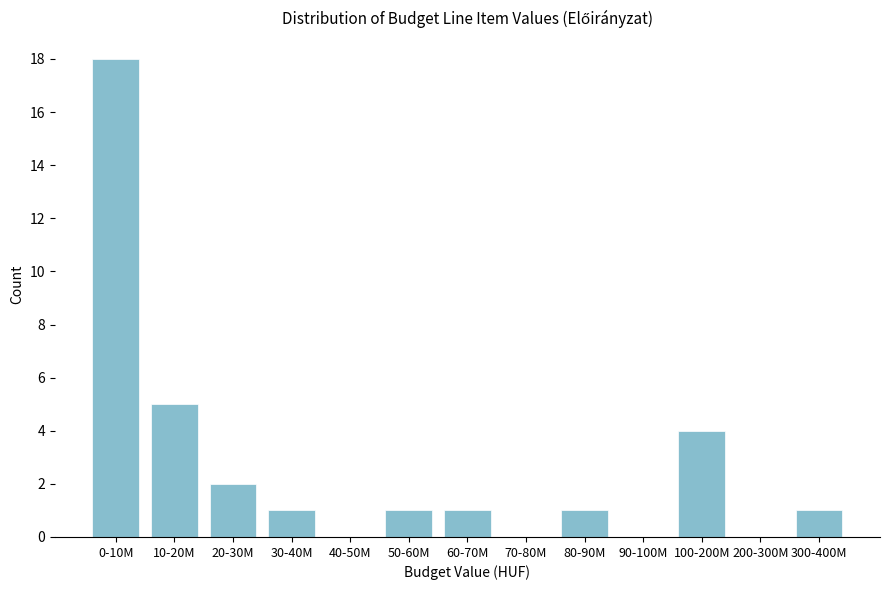

Reading left to right, transcribe all the data shown in this chart.

0-10M=18	10-20M=5	20-30M=2	30-40M=1	40-50M=0	50-60M=1	60-70M=1	70-80M=0	80-90M=1	90-100M=0	100-200M=4	200-300M=0	300-400M=1